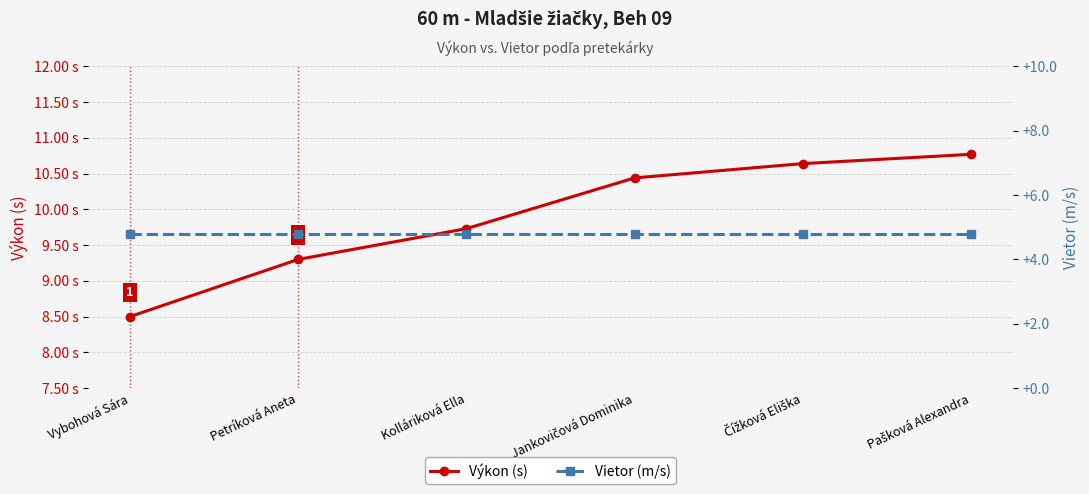

What is the total value across all series at Kolláriková Ella?

14.5